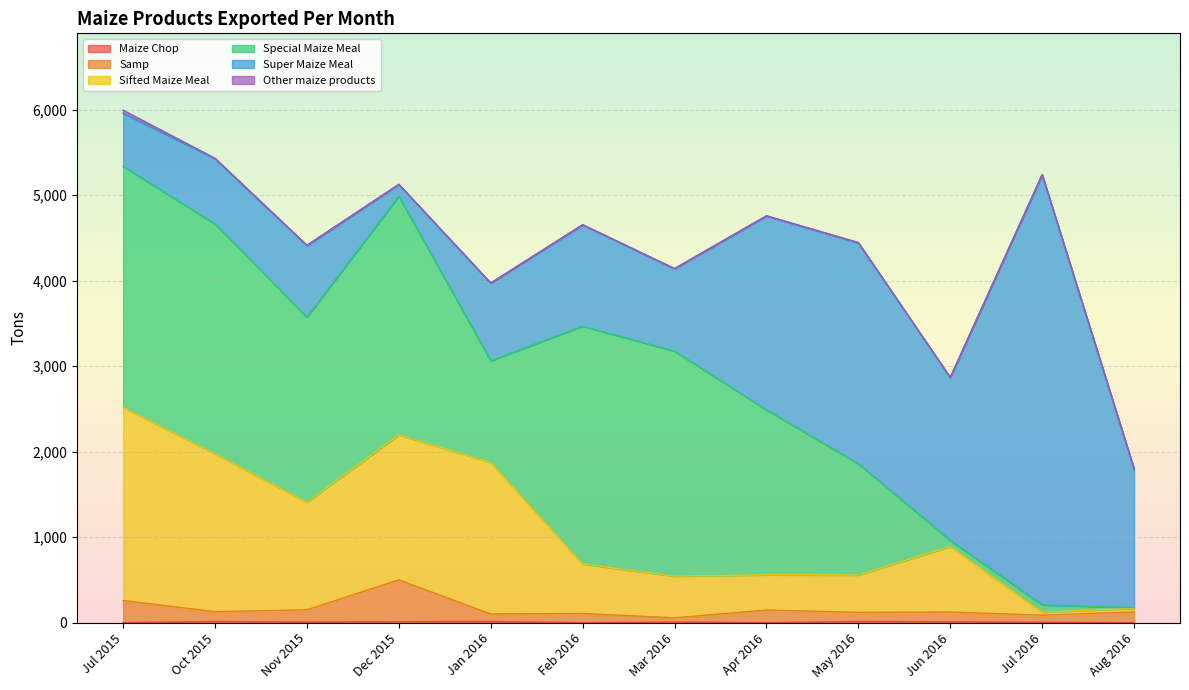

Does the chart display data point markers on the line(s)?

No